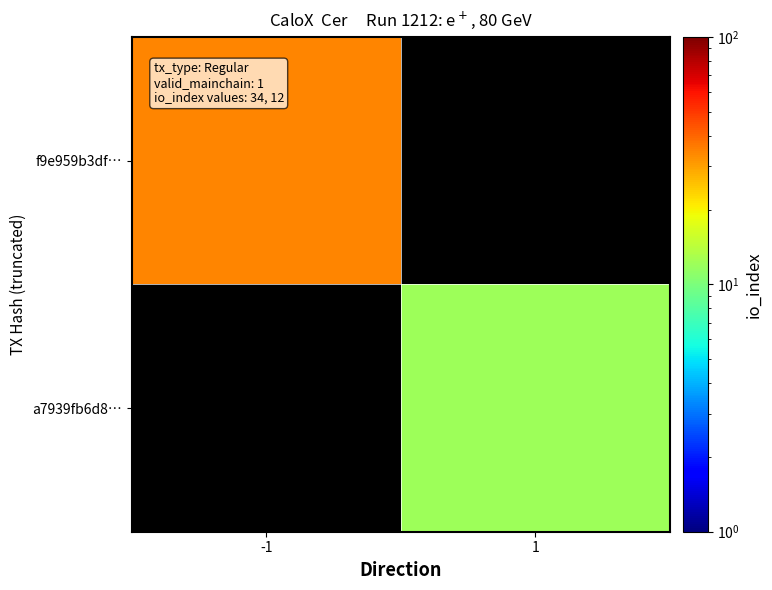

Is the value of f9e959b3df… at -1 greater than the value of a7939fb6d8… at 1?

Yes